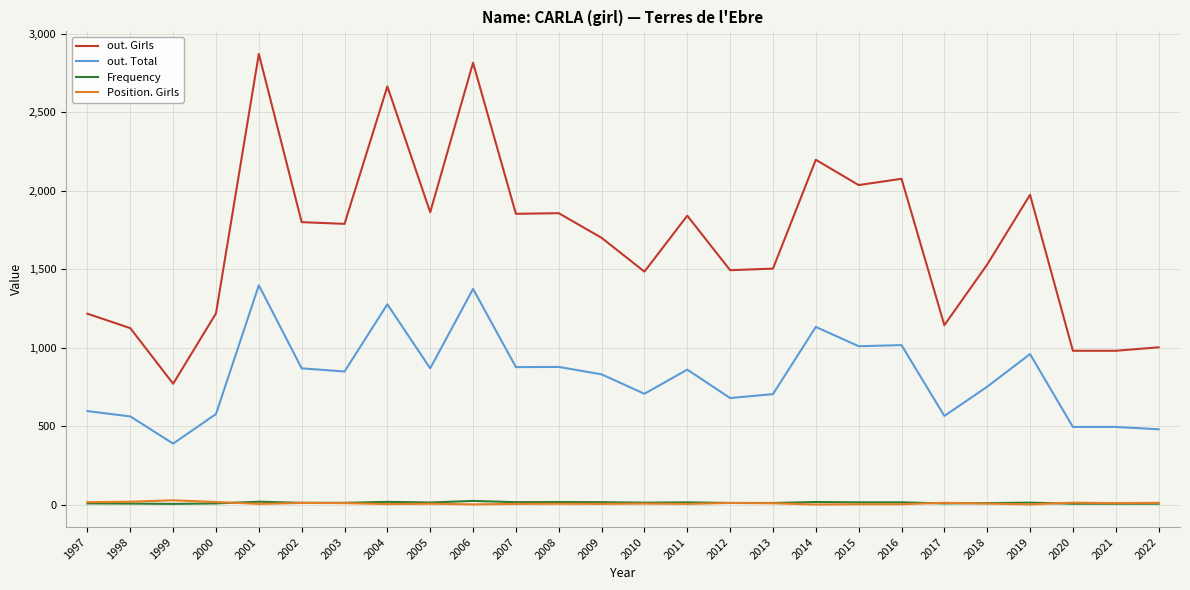

Which series ends up on top after the final intersection of Position. Girls and Frequency?

Position. Girls